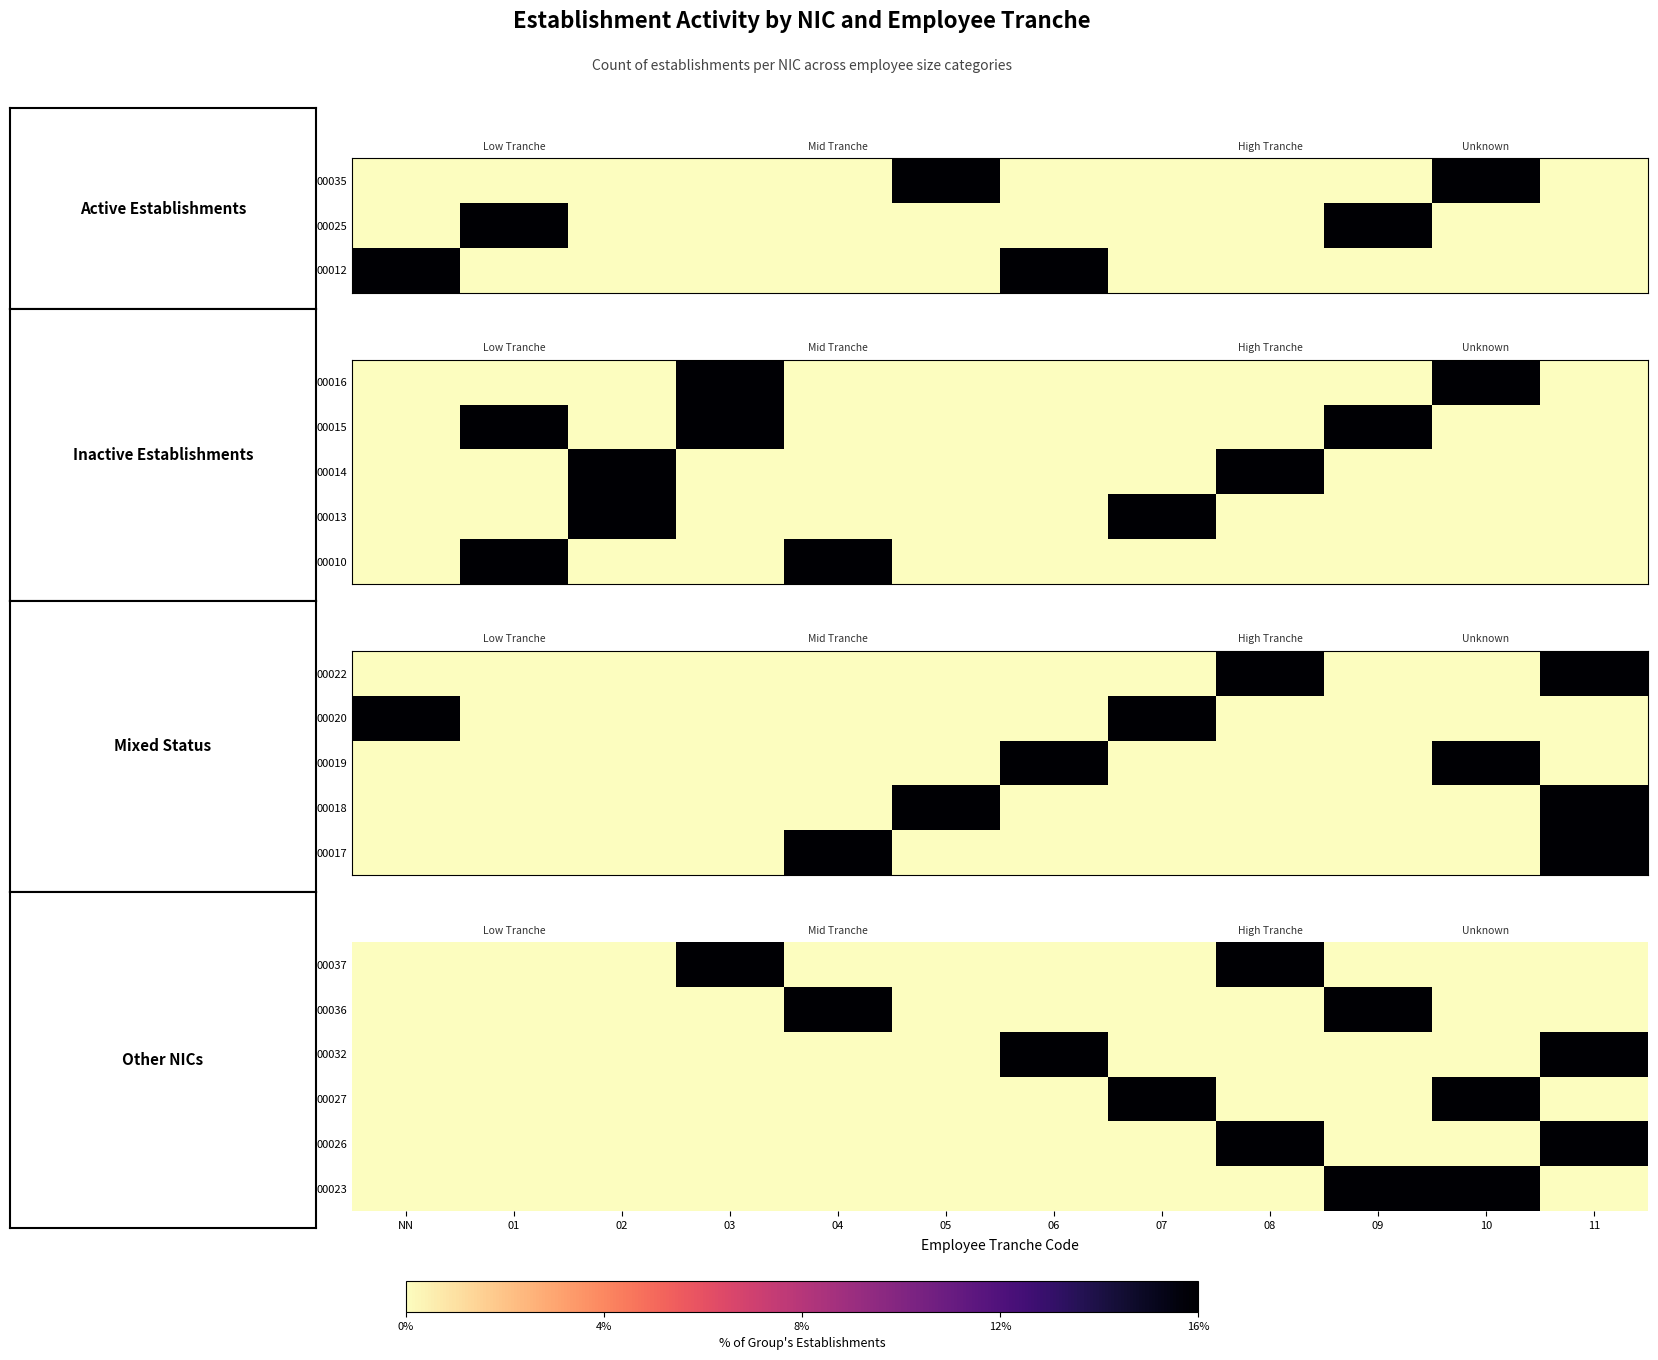

Rank the categories by 00023 value from highest to lowest.

09, 10, NN, 01, 02, 03, 04, 05, 06, 07, 08, 11